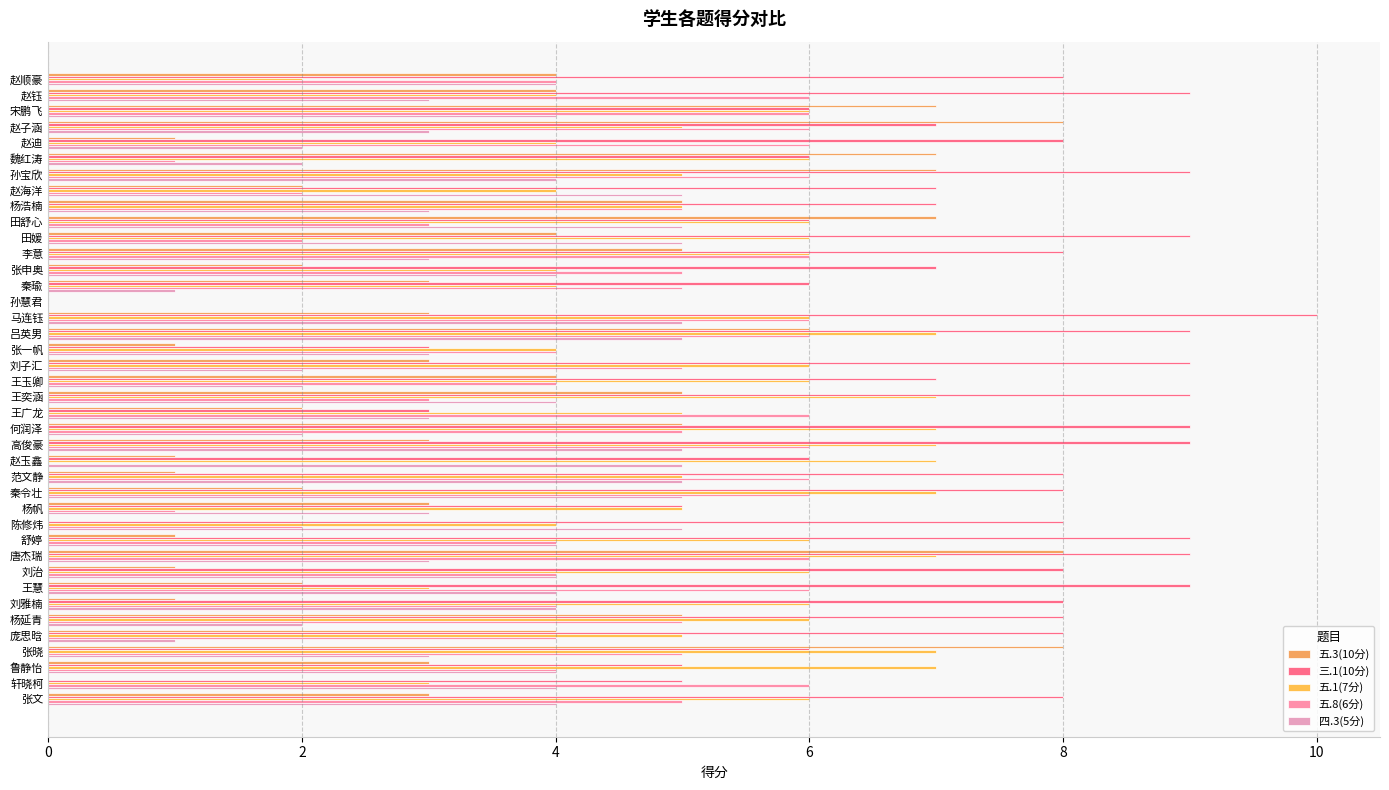

Which series has the largest range (max minus min)?

三.1(10分)